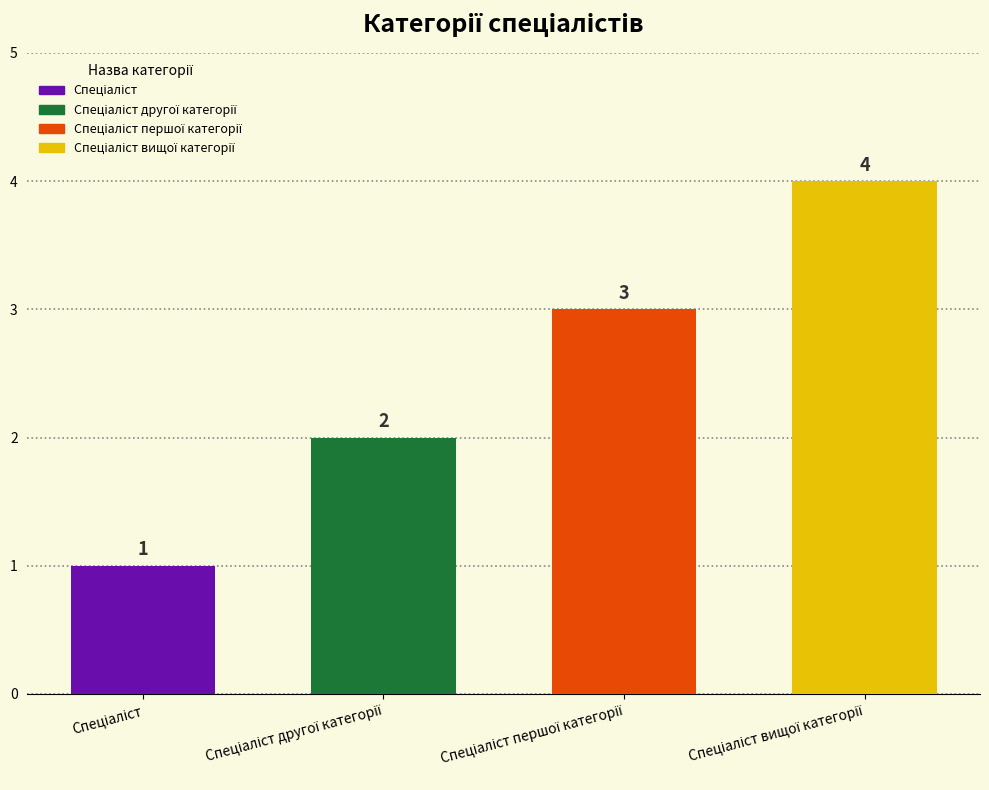

True or false: the data shows 2 at Спеціаліст вищої категорії.

False